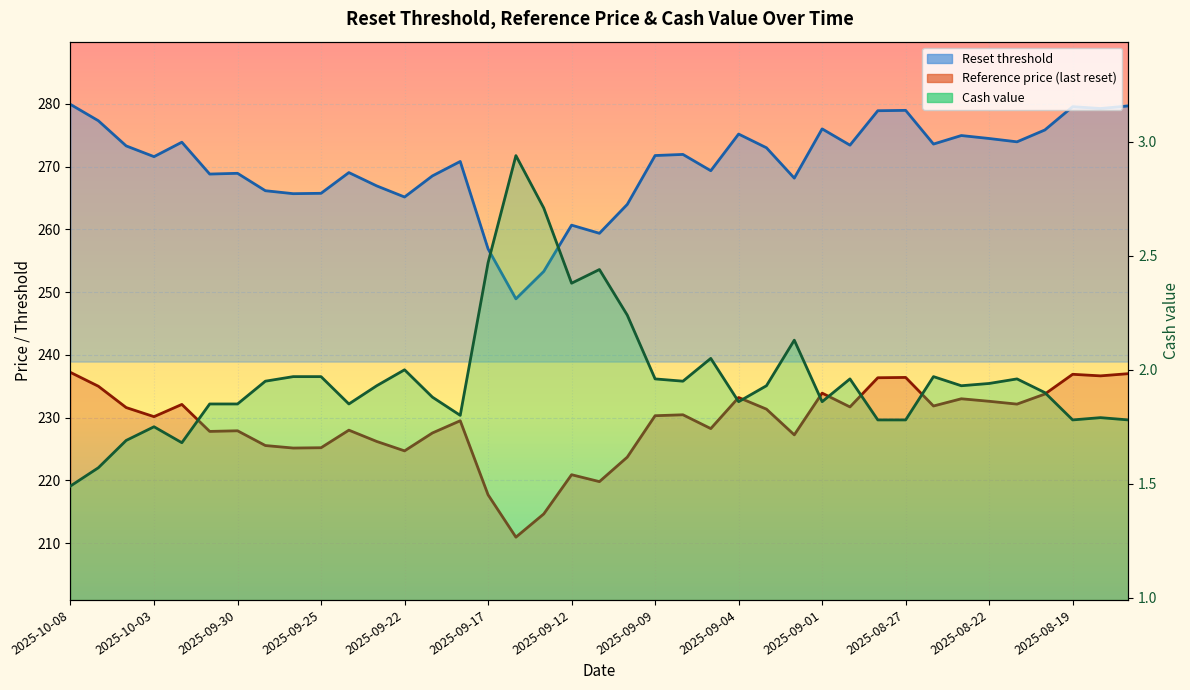

Between 2025-09-19 and 2025-09-09, which series saw the biggest shift?

Reset threshold